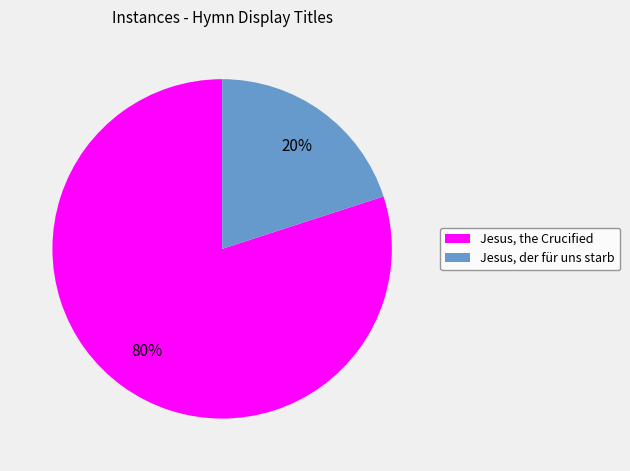

Rank the categories by value from highest to lowest.

Jesus, the Crucified, Jesus, der für uns starb